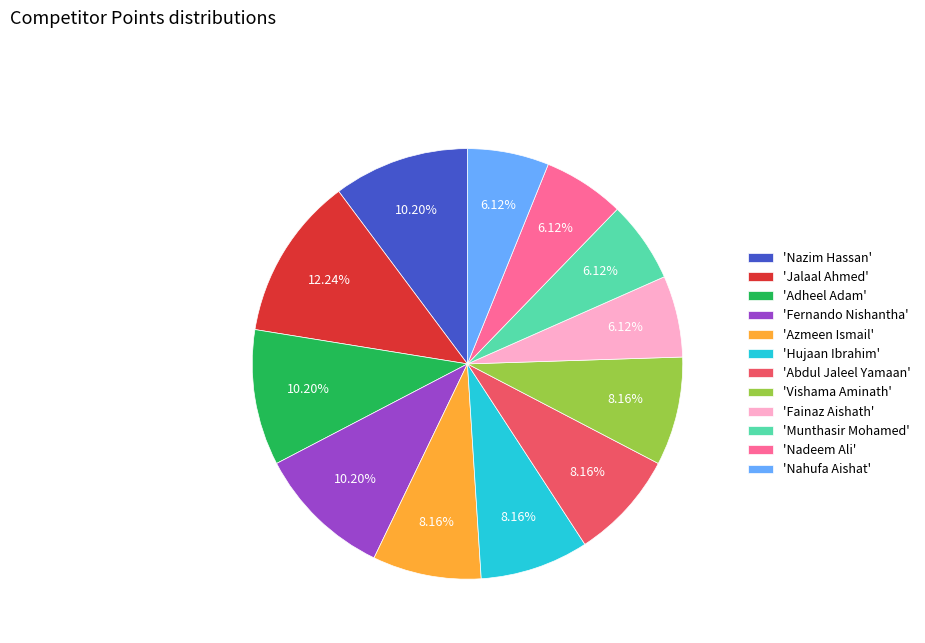

Which slice is the largest?

'Jalaal Ahmed'